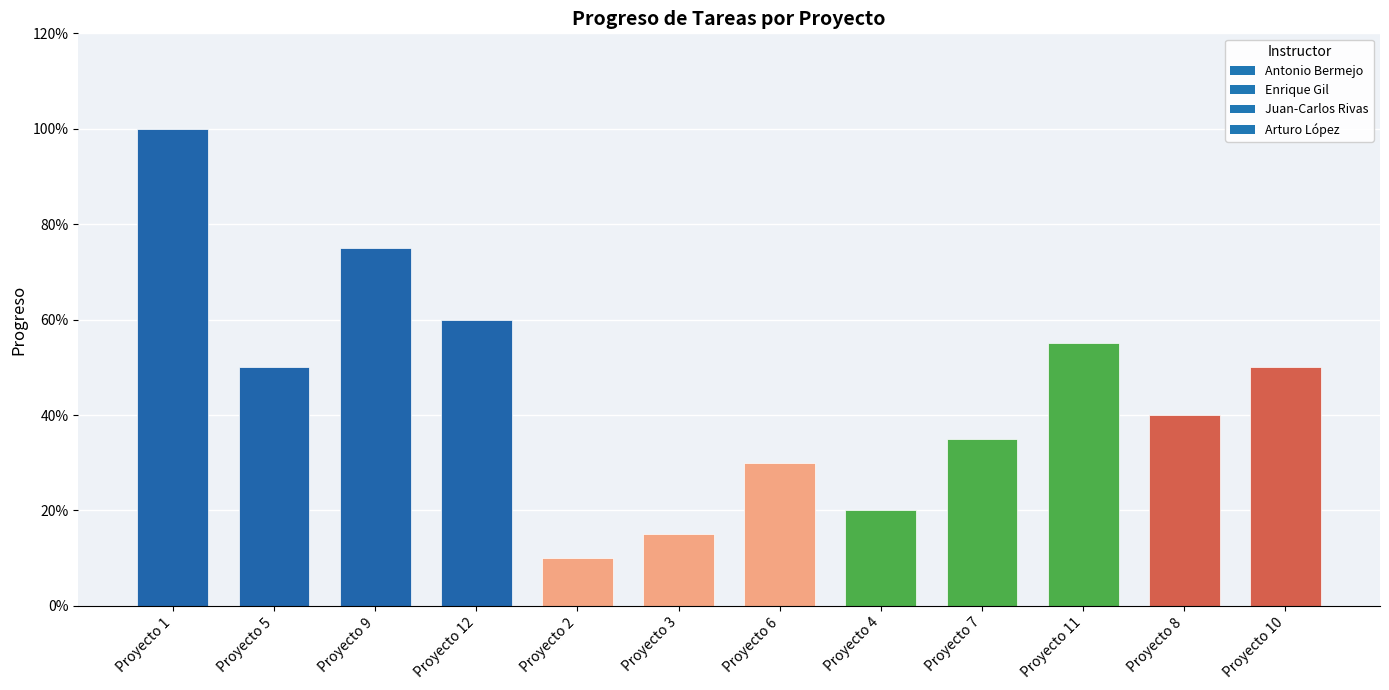

What is the sum of all values?

5.4